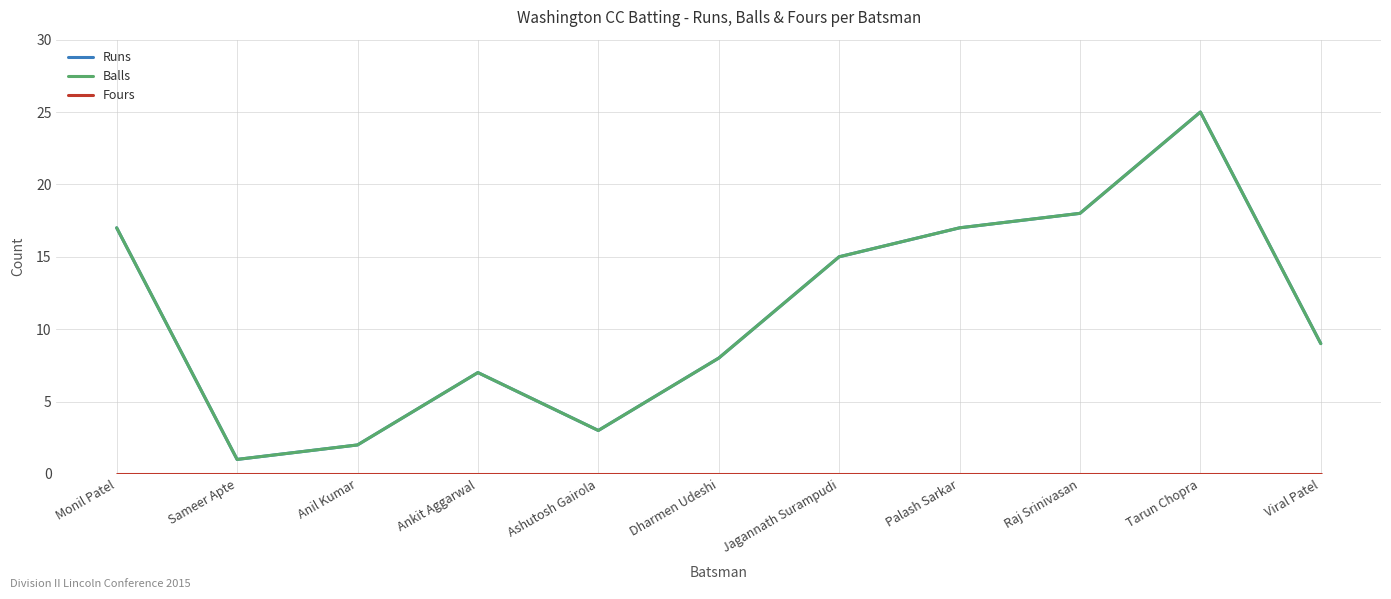

In Runs, how many points are lower than both neighbors (excluding endpoints)?

2